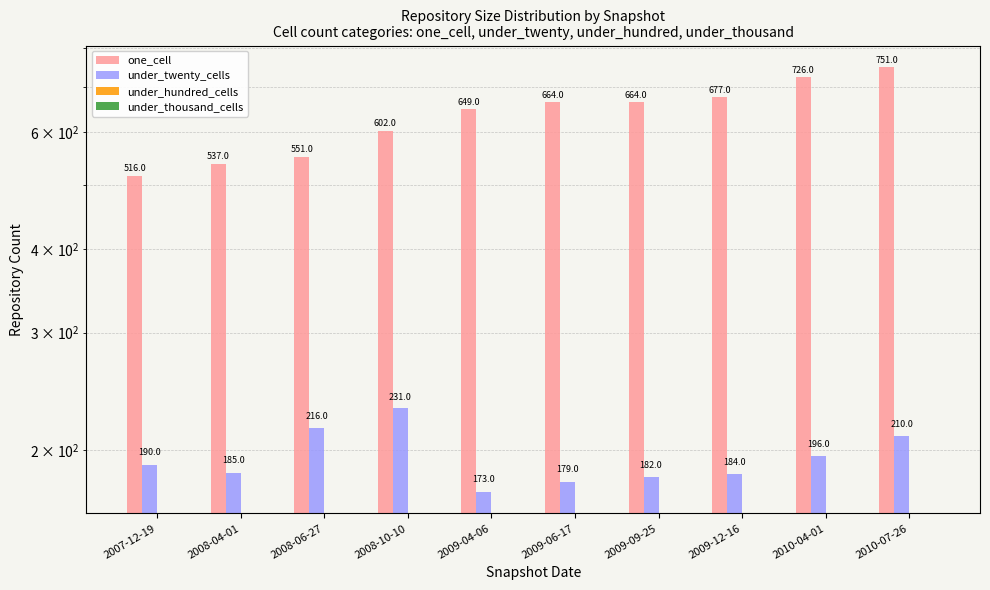

Reading right to left, what are all the values shown in this chart?

one_cell: 2010-07-26=751	2010-04-01=726	2009-12-16=677	2009-09-25=664	2009-06-17=664	2009-04-06=649	2008-10-10=602	2008-06-27=551	2008-04-01=537	2007-12-19=516
under_twenty_cells: 2010-07-26=210	2010-04-01=196	2009-12-16=184	2009-09-25=182	2009-06-17=179	2009-04-06=173	2008-10-10=231	2008-06-27=216	2008-04-01=185	2007-12-19=190
under_hundred_cells: 2010-07-26=0	2010-04-01=0	2009-12-16=0	2009-09-25=0	2009-06-17=0	2009-04-06=0	2008-10-10=0	2008-06-27=0	2008-04-01=0	2007-12-19=0
under_thousand_cells: 2010-07-26=0	2010-04-01=0	2009-12-16=0	2009-09-25=0	2009-06-17=0	2009-04-06=0	2008-10-10=0	2008-06-27=0	2008-04-01=0	2007-12-19=0